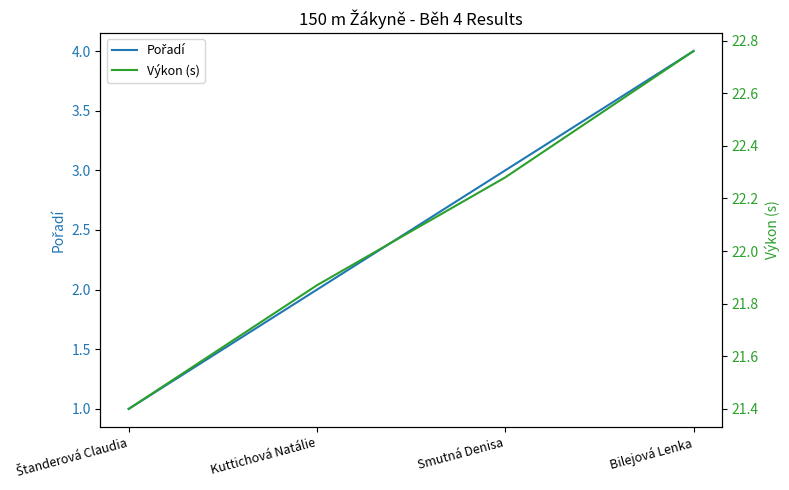

Rank the series at Smutná Denisa from lowest to highest value.

Pořadí, Výkon (s)